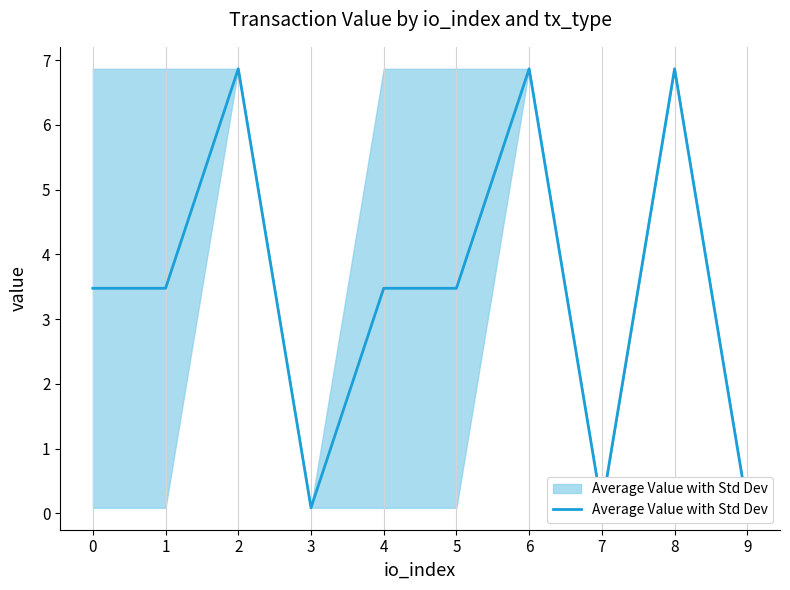

Reading left to right, list all the values displayed in this chart.

0=3.5	1=3.5	2=6.9	3=0.1	4=3.5	5=3.5	6=6.9	7=0.1	8=6.9	9=0.1